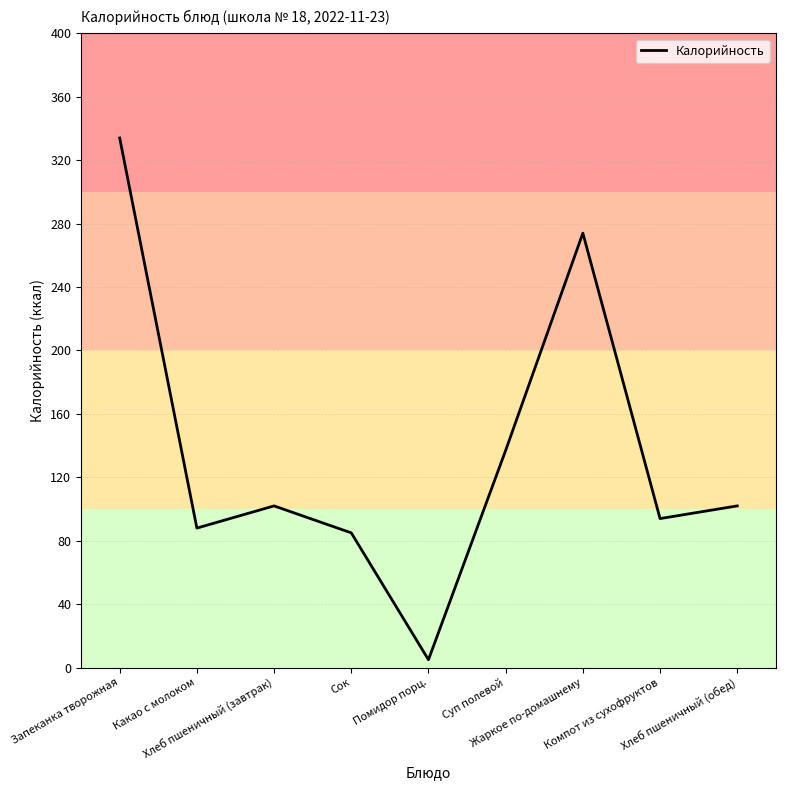

At which category does the chart reach its peak across all series?

Запеканка творожная